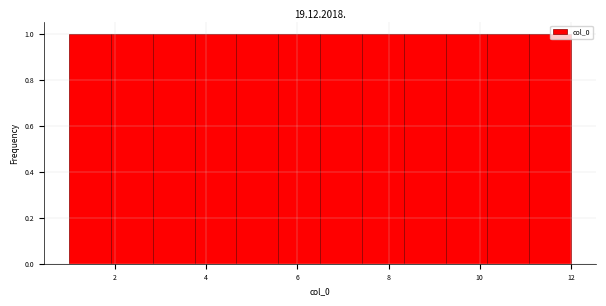

Reading left to right, list every bar in this chart as the range it spans on the x-axis followed by its height. Neither the bar edges nor the heights are printed on the chart, so give them approximately, as read against the axes.

1.0 to 2.0: 1
2.0 to 2.8: 1
2.8 to 3.8: 1
3.8 to 4.6: 1
4.6 to 5.6: 1
5.6 to 6.6: 1
6.6 to 7.4: 1
7.4 to 8.4: 1
8.4 to 9.2: 1
9.2 to 10.2: 1
10.2 to 11.0: 1
11.0 to 12.0: 1